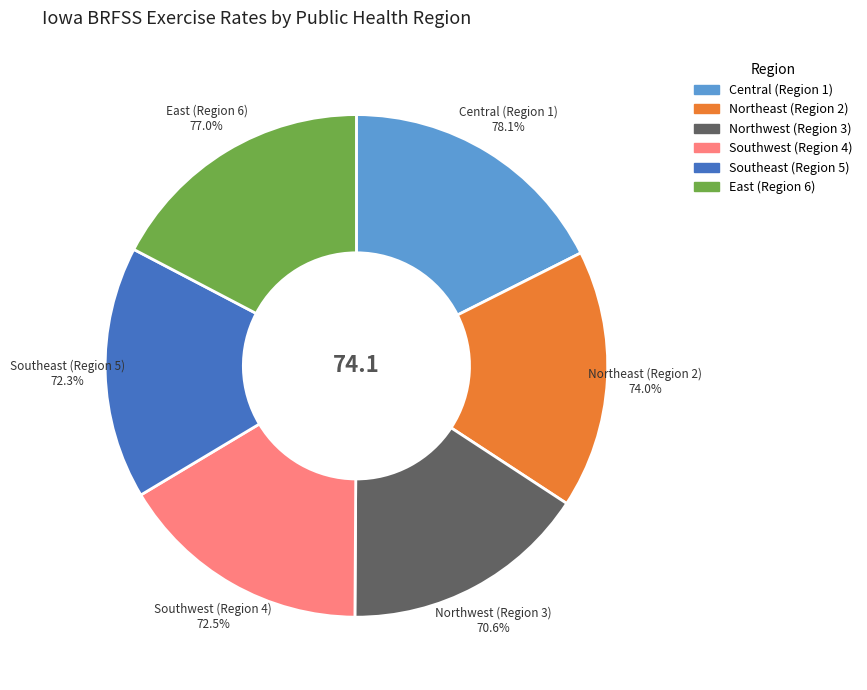

What is the ratio of the value at Southwest (Region 4) to the value at Central (Region 1)?

0.9